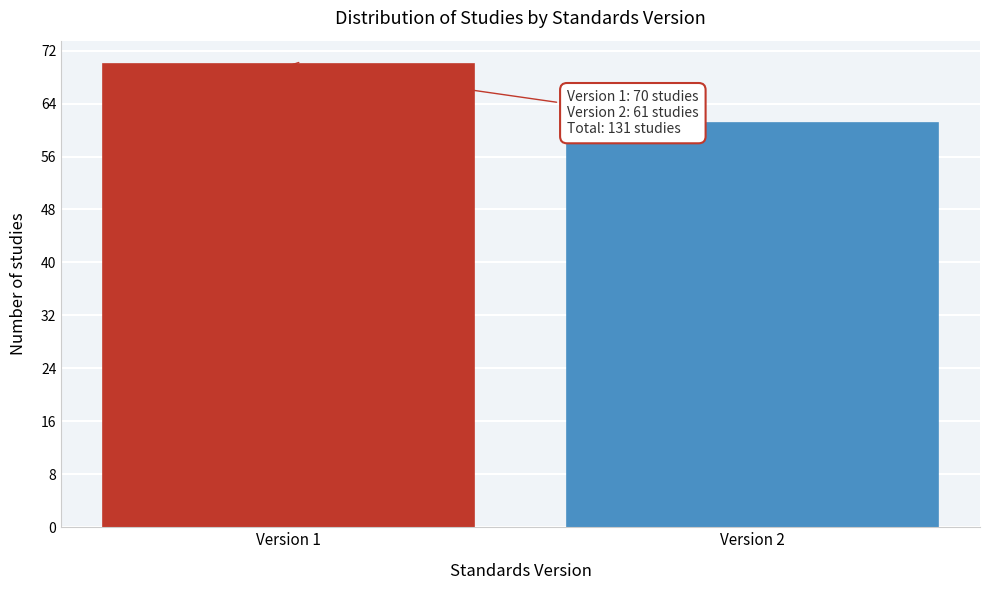

Reading left to right, extract all data points from this chart.

70	61